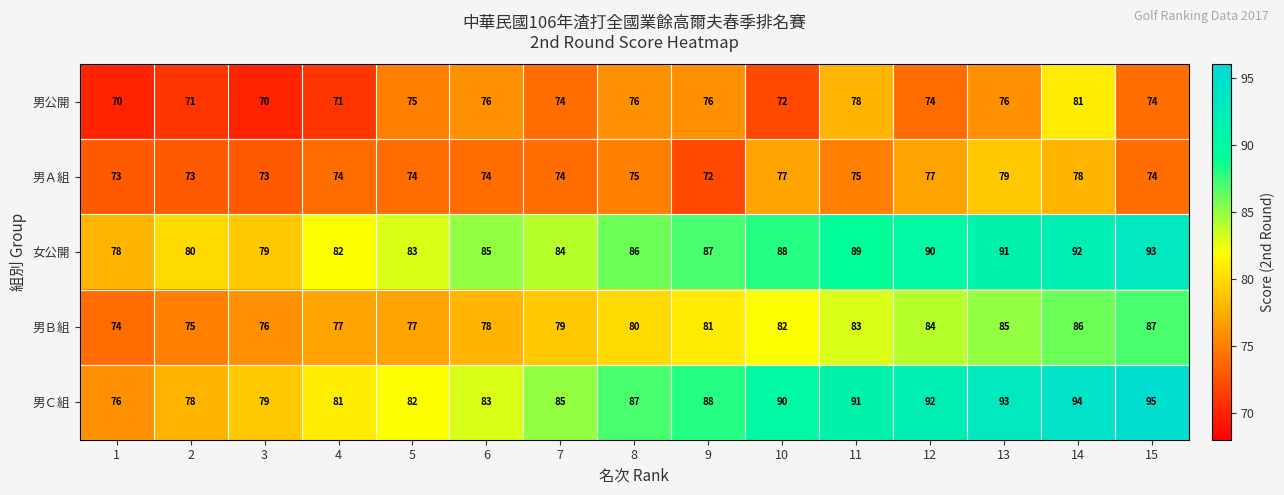

Is it true that 男Ｂ組 equals 82 at 10?

True